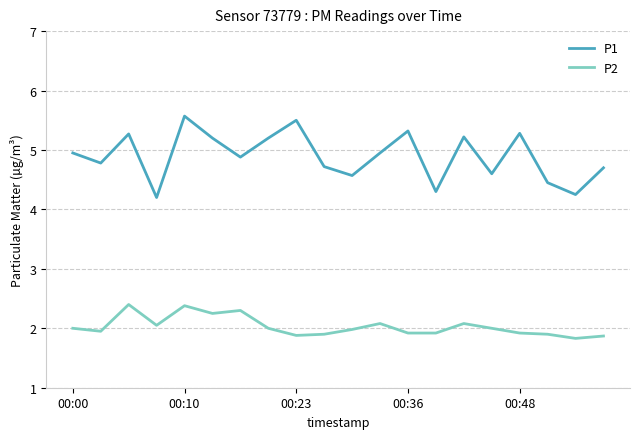

Which series has the widest spread of values?

P1